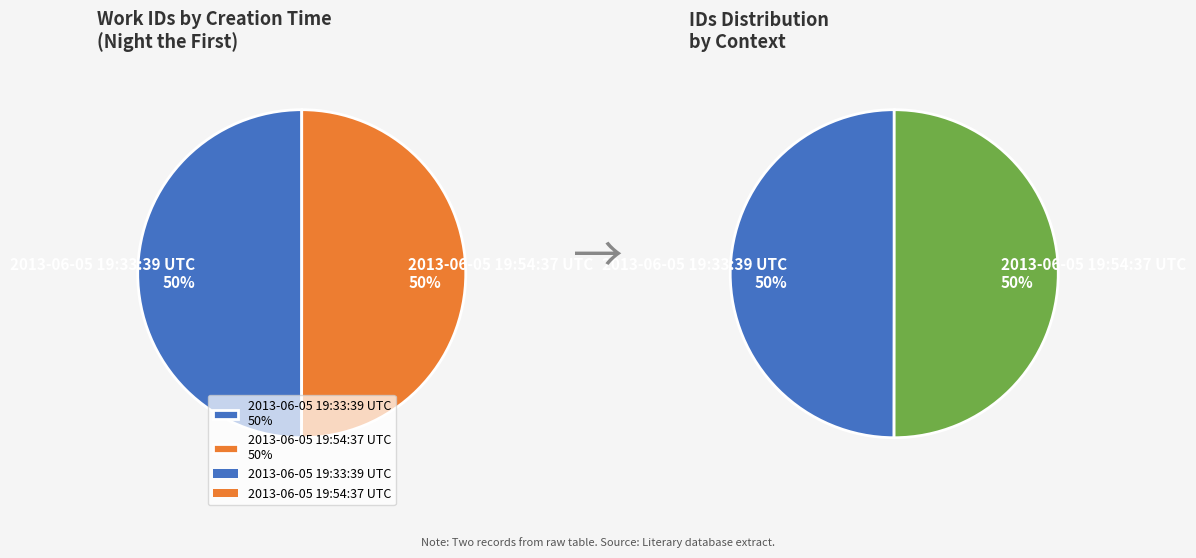

How many slices are in this pie chart?

2